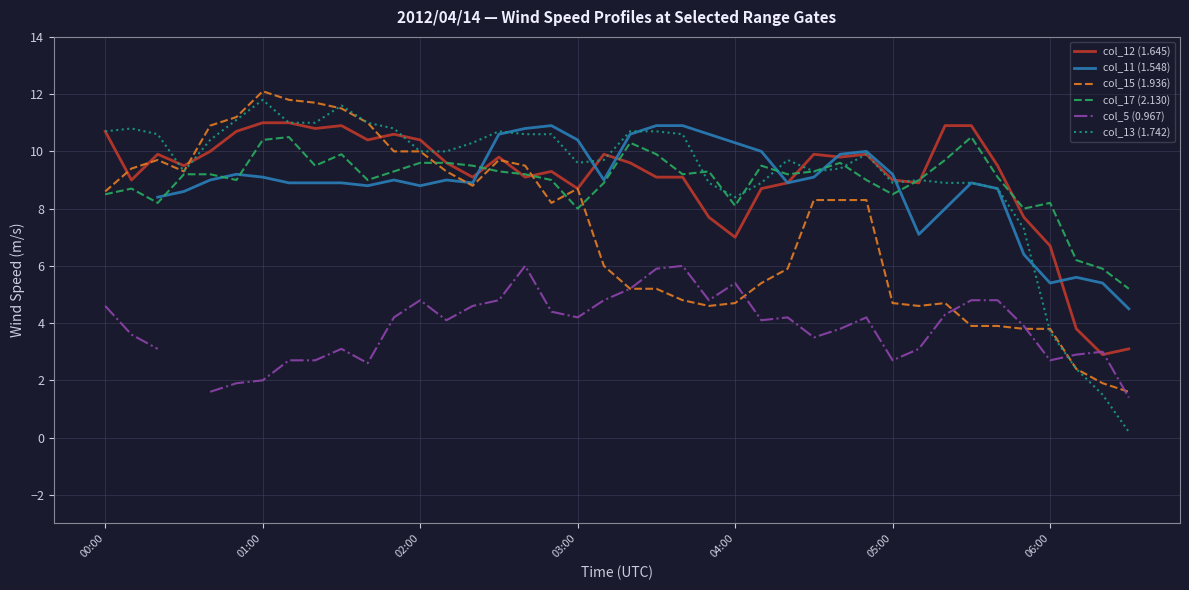

What is the minimum value for col_17 (2.130)?

5.2